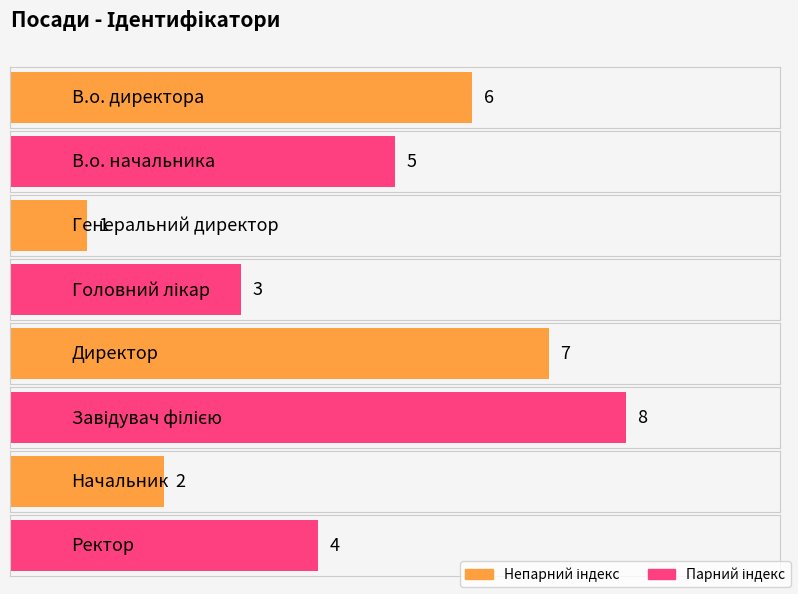

At which label is the value closest to 4?

Ректор